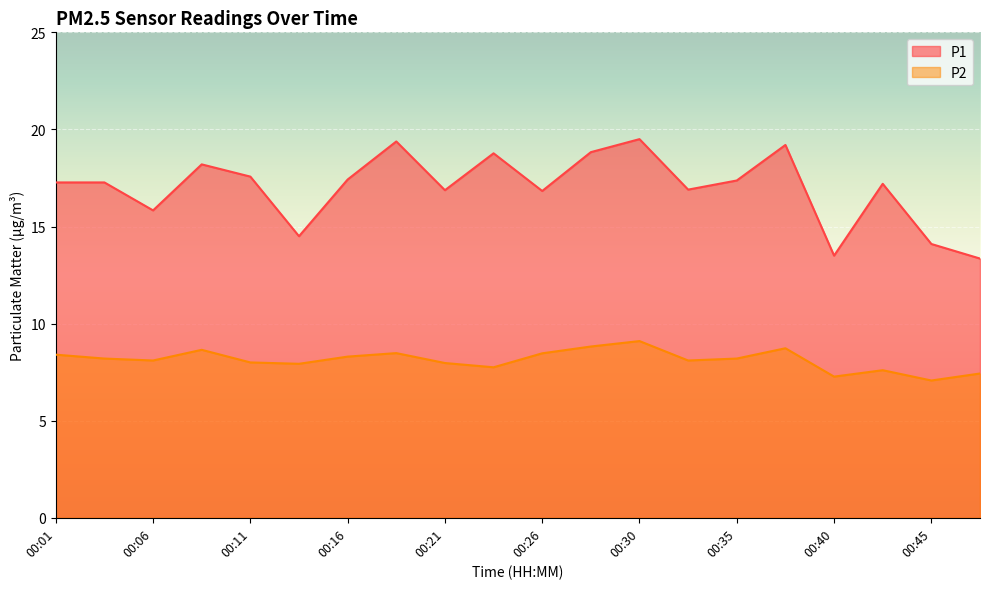

At which label is P1 closest to 16?

00:06